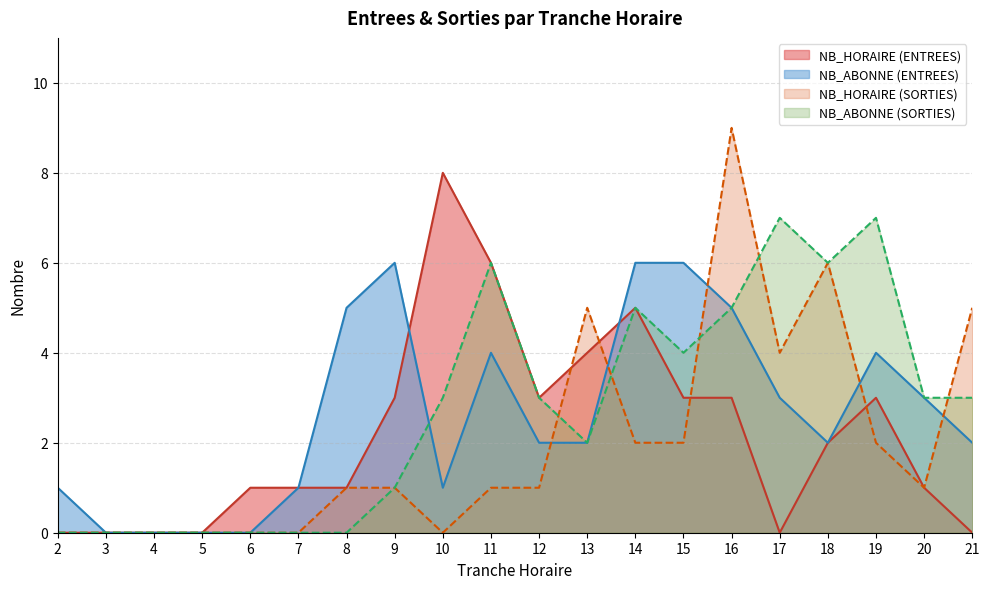

How many lines are shown in the chart?

4